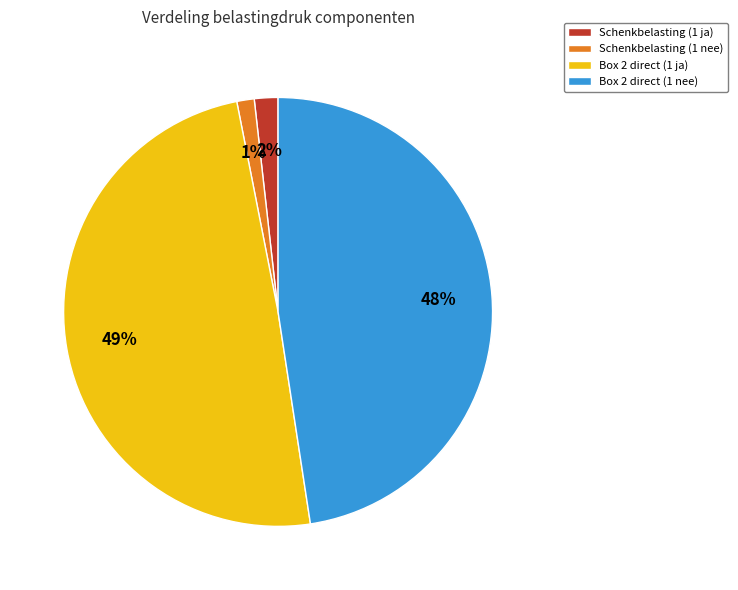

Is there a majority slice in this chart?

No